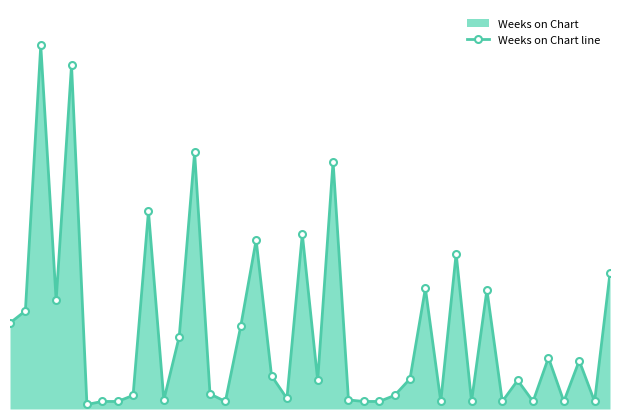

Read the value at 35, to the nearest 50.

50